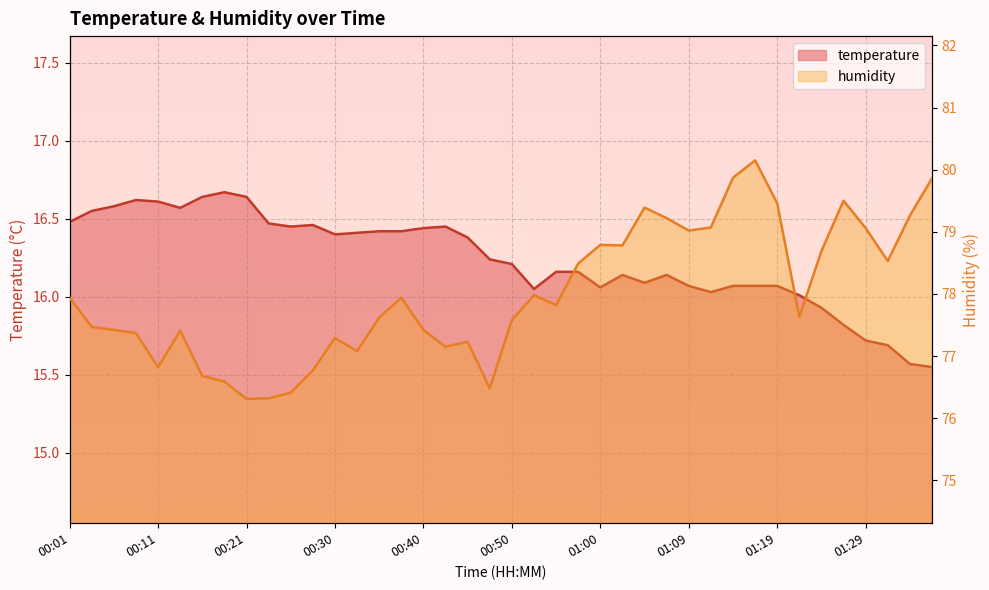

At which category does humidity reach its first local peak?

00:13